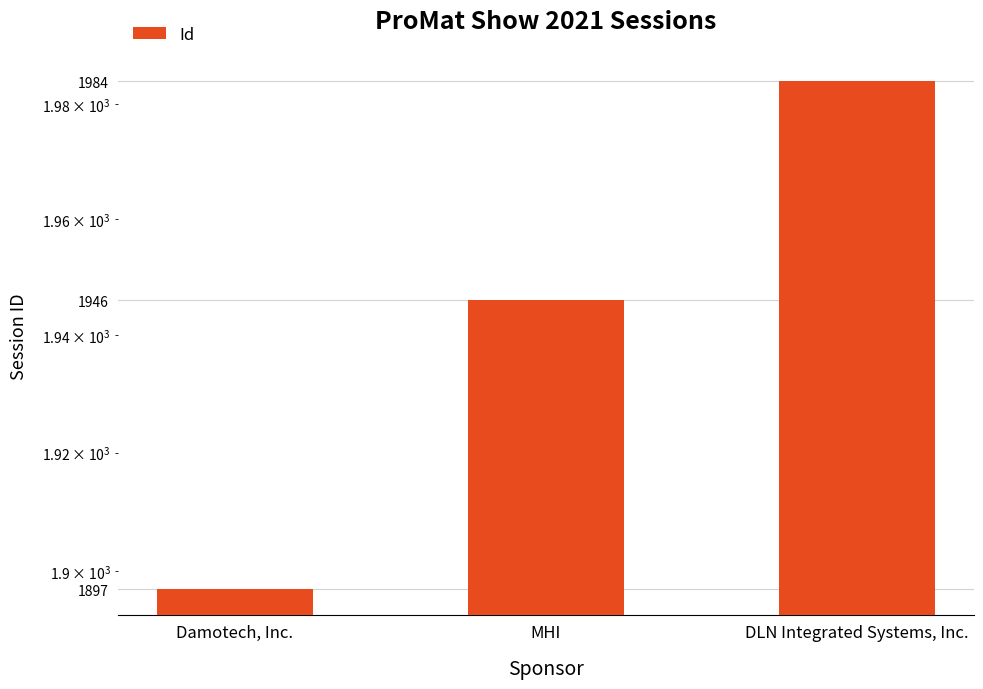

What is the change in value from Damotech, Inc. to MHI?

+49